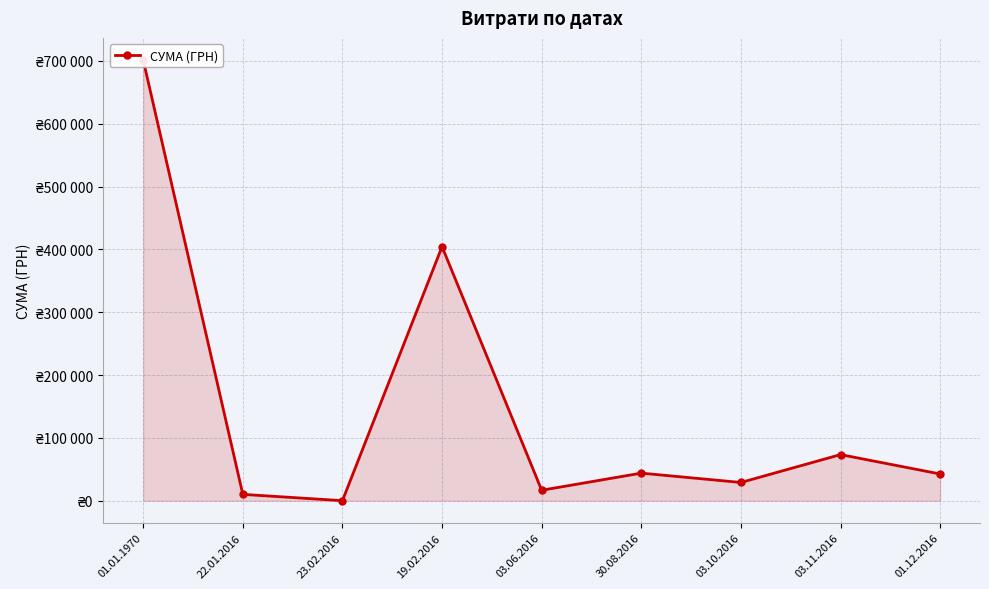

True or false: the data shows 1108873.1 at 01.01.1970.

False